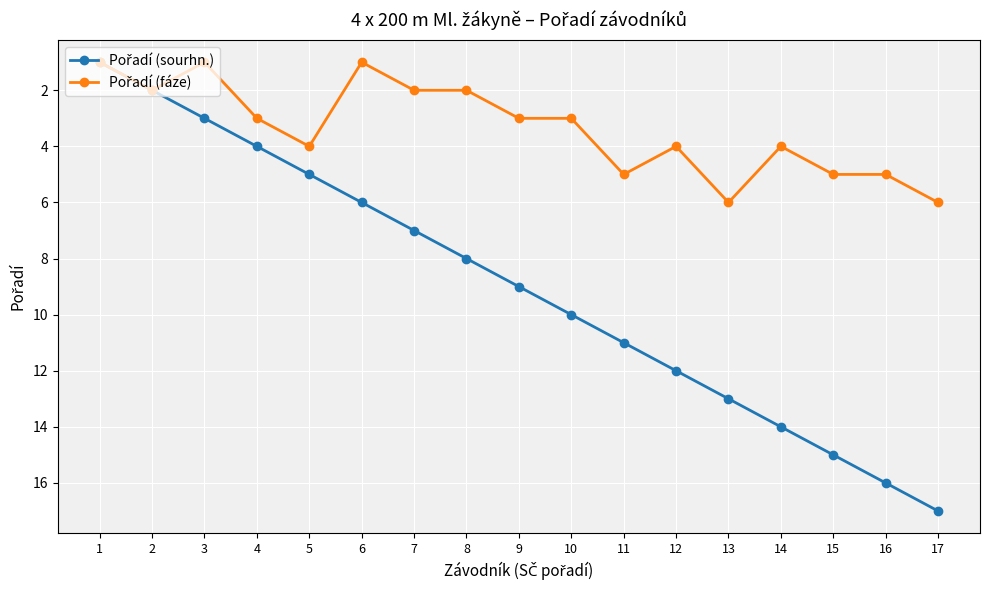

Which category has the highest value across all series?

17